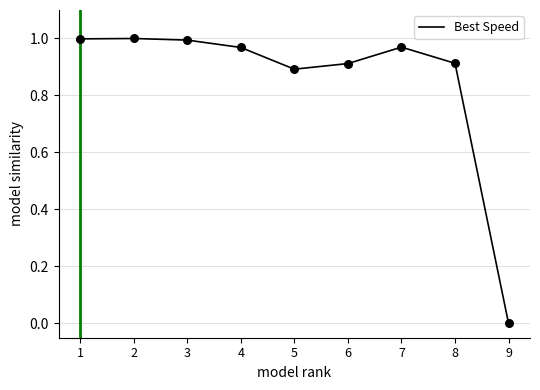

What is the change in value from 8 to 9?

-0.9